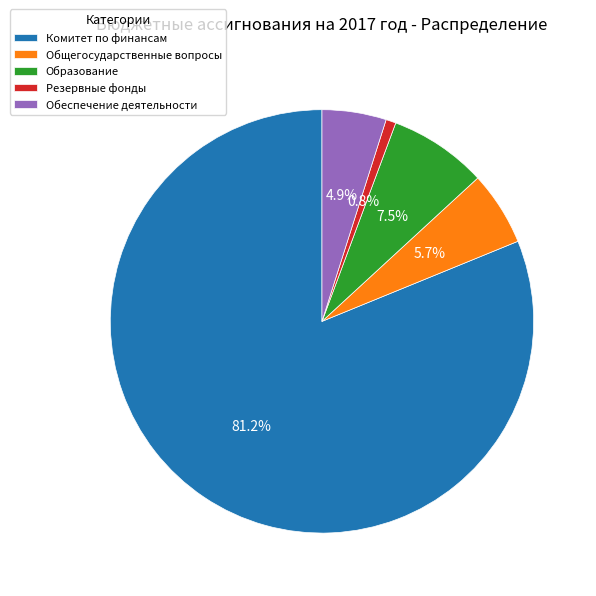

What percentage is NOT represented by Резервные фонды?

99.2%